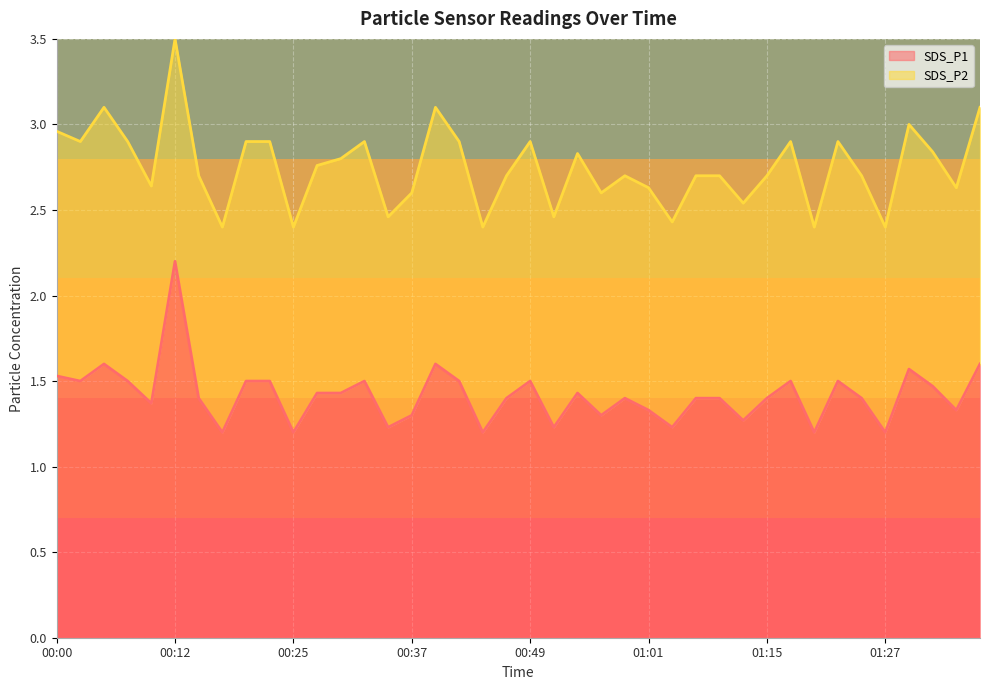

What is the difference between the maximum and second lowest values?

1.0